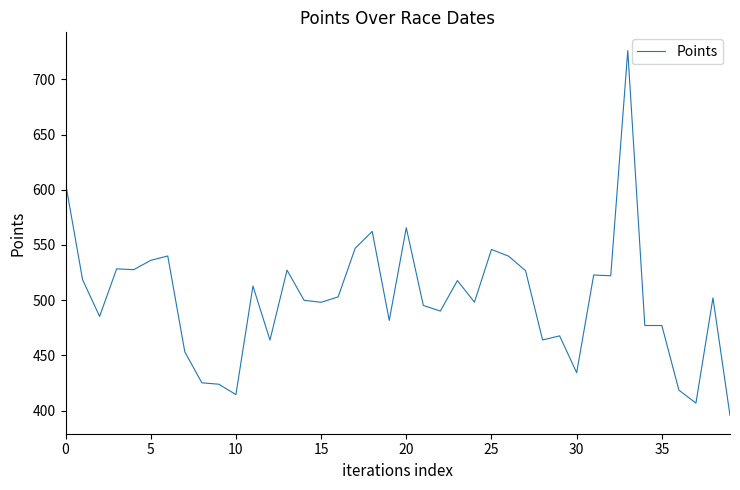

What is the difference between the maximum and minimum values?

330.5